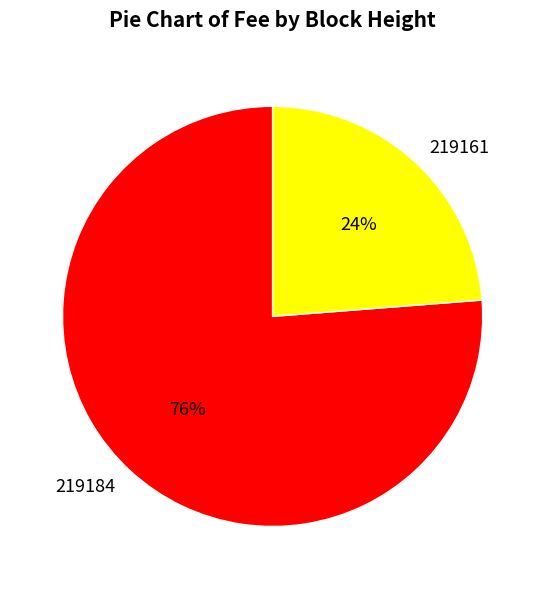

To the nearest percent, what is the average slice percentage?

50%